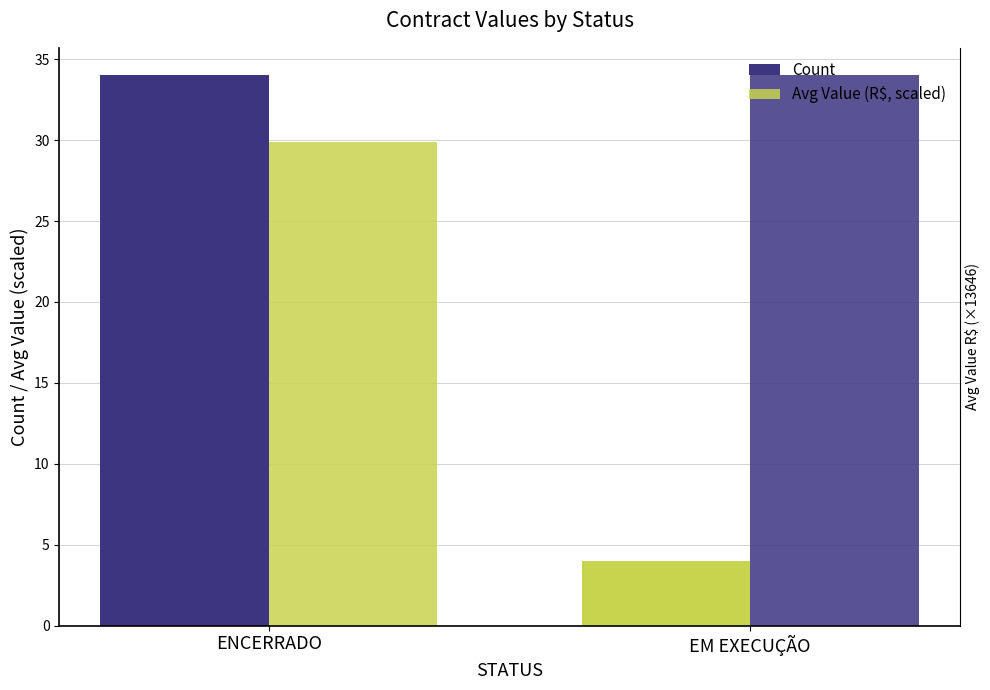

What position from the left is ENCERRADO?

1